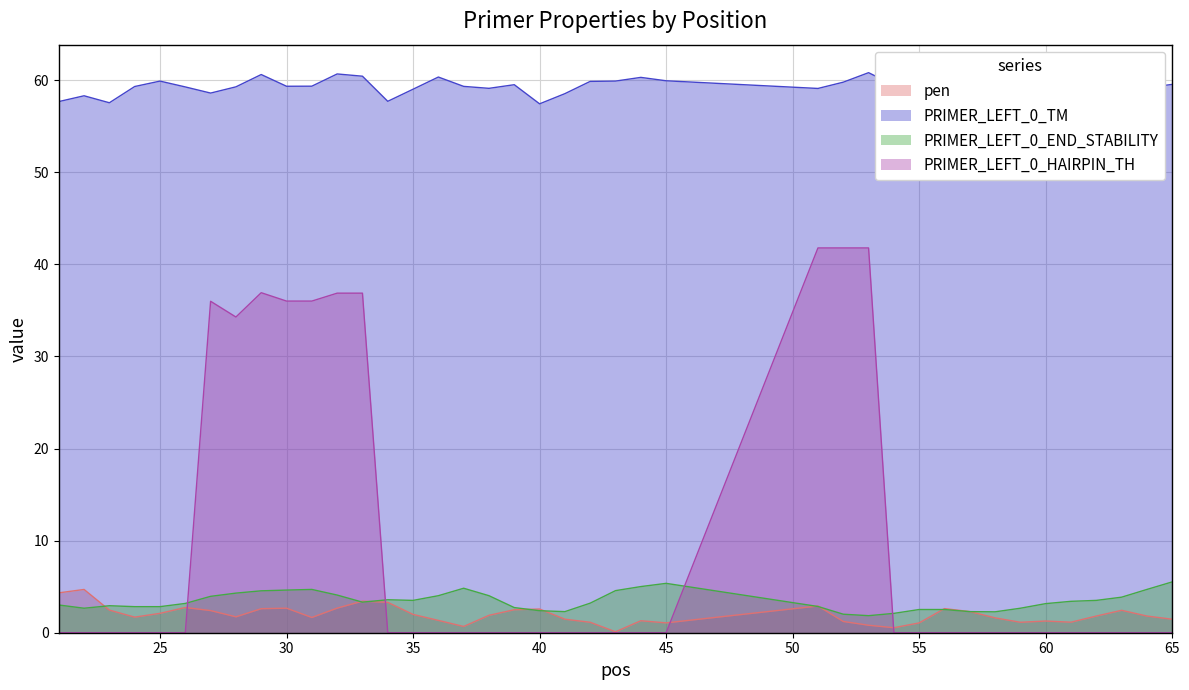

How many values in the PRIMER_LEFT_0_TM series are below 59?

10